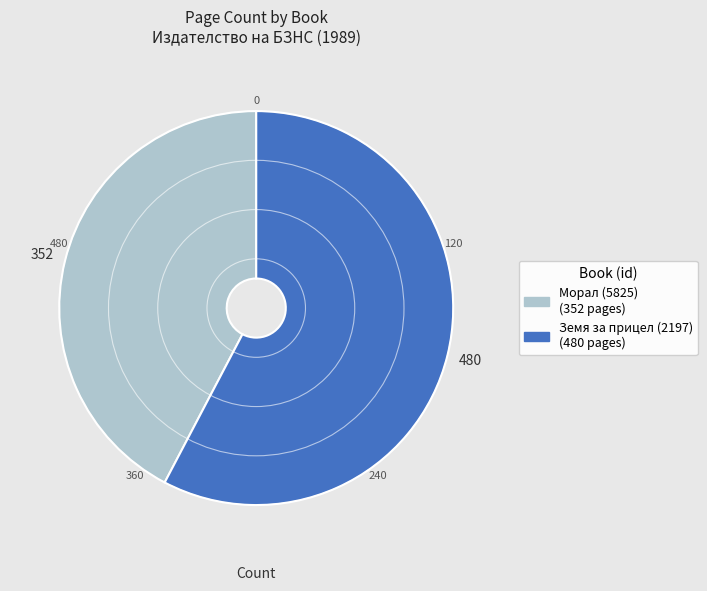

Does Морал (5825) represent more than half of the total?

No